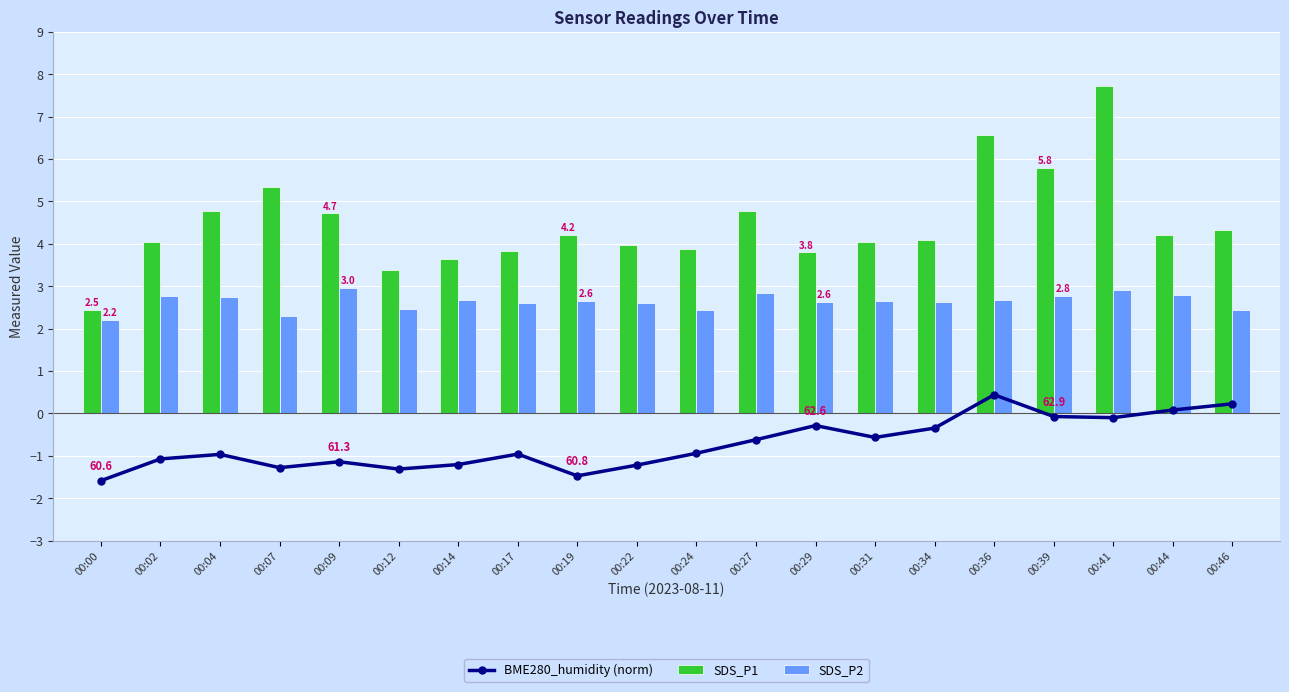

What is the sum of all SDS_P2 values?

52.8